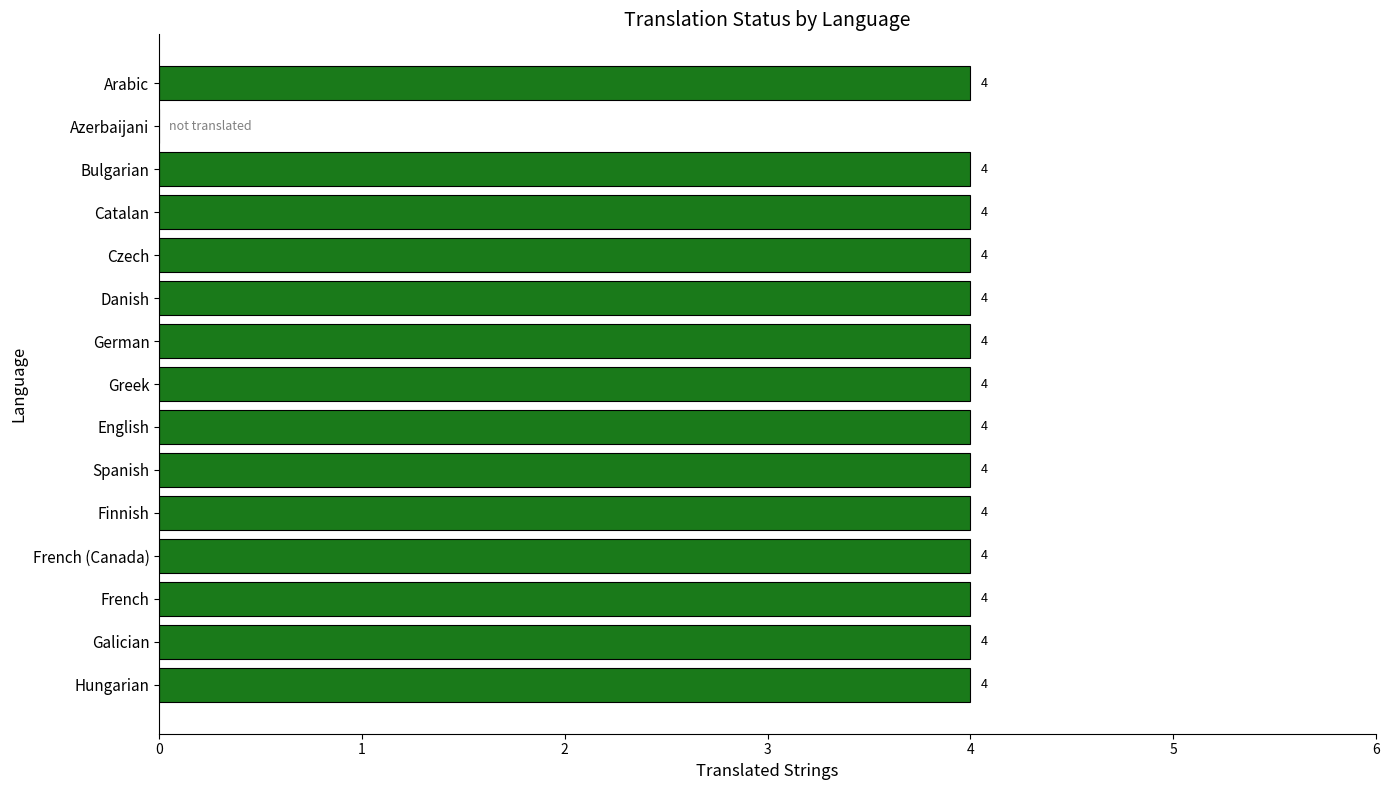

Reading top to bottom, extract all data points from this chart.

Arabic=4	Azerbaijani=0	Bulgarian=4	Catalan=4	Czech=4	Danish=4	German=4	Greek=4	English=4	Spanish=4	Finnish=4	French (Canada)=4	French=4	Galician=4	Hungarian=4